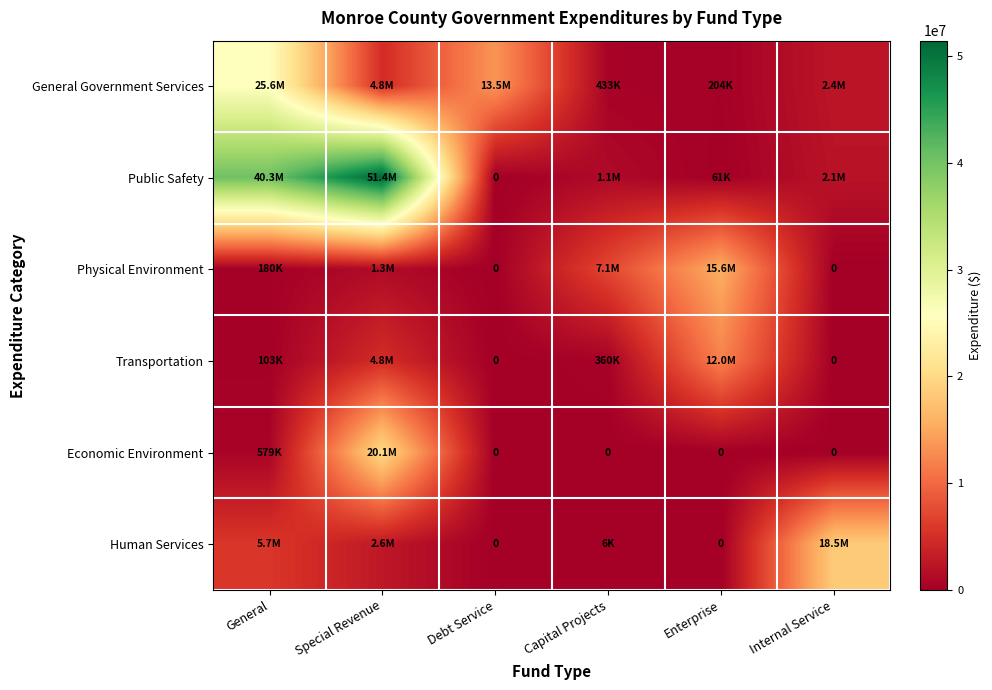

What is the sum of all Physical Environment values?

24192315